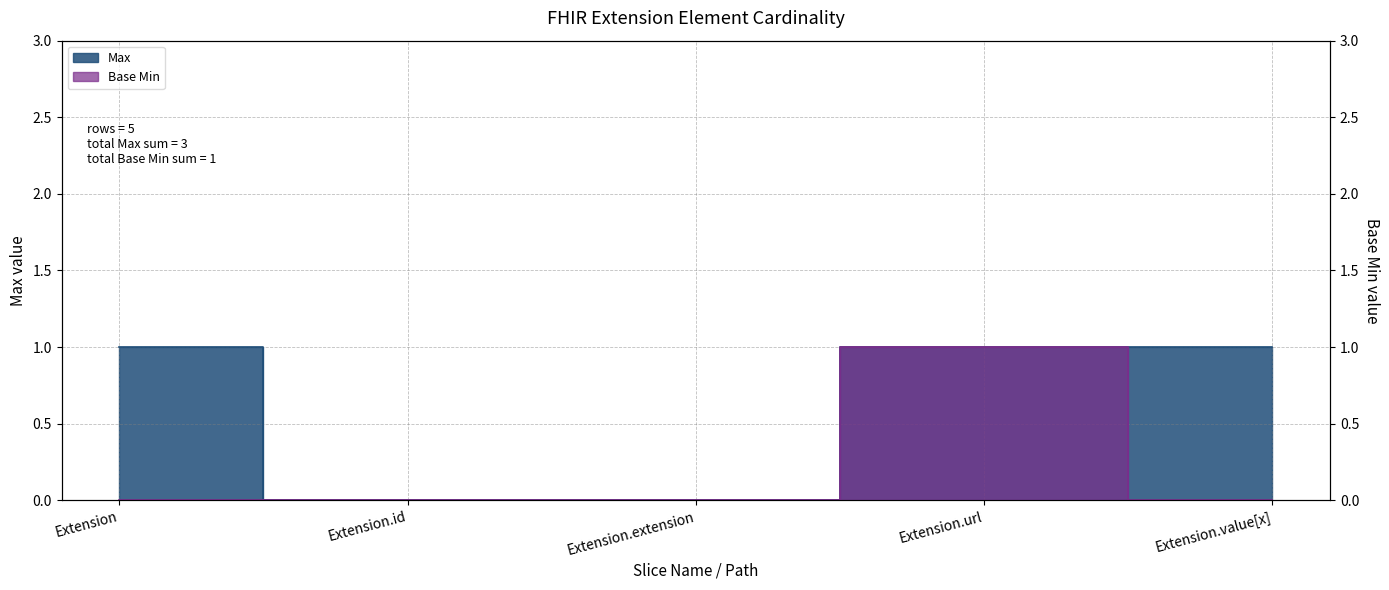

Is the value of Max at Extension.id greater than the value of Base Min at Extension.extension?

No